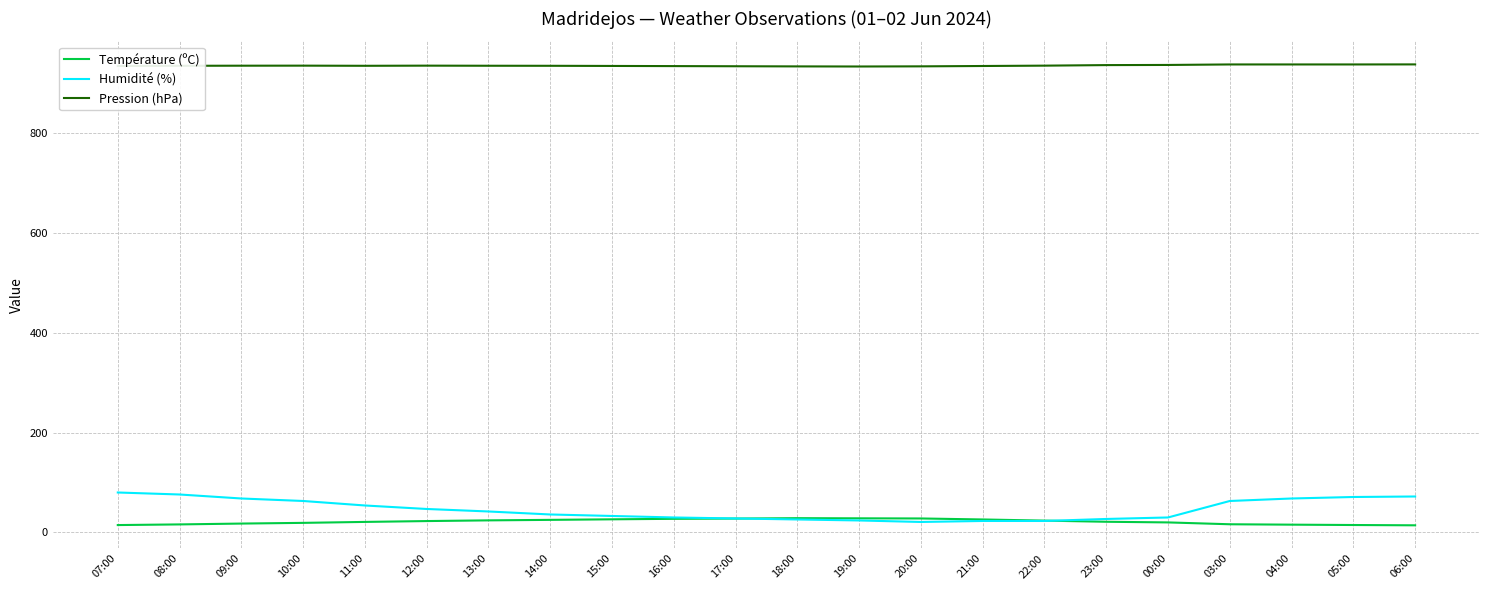

The value of Humidité (%) at 09:00 is 68.0. True or false?

True